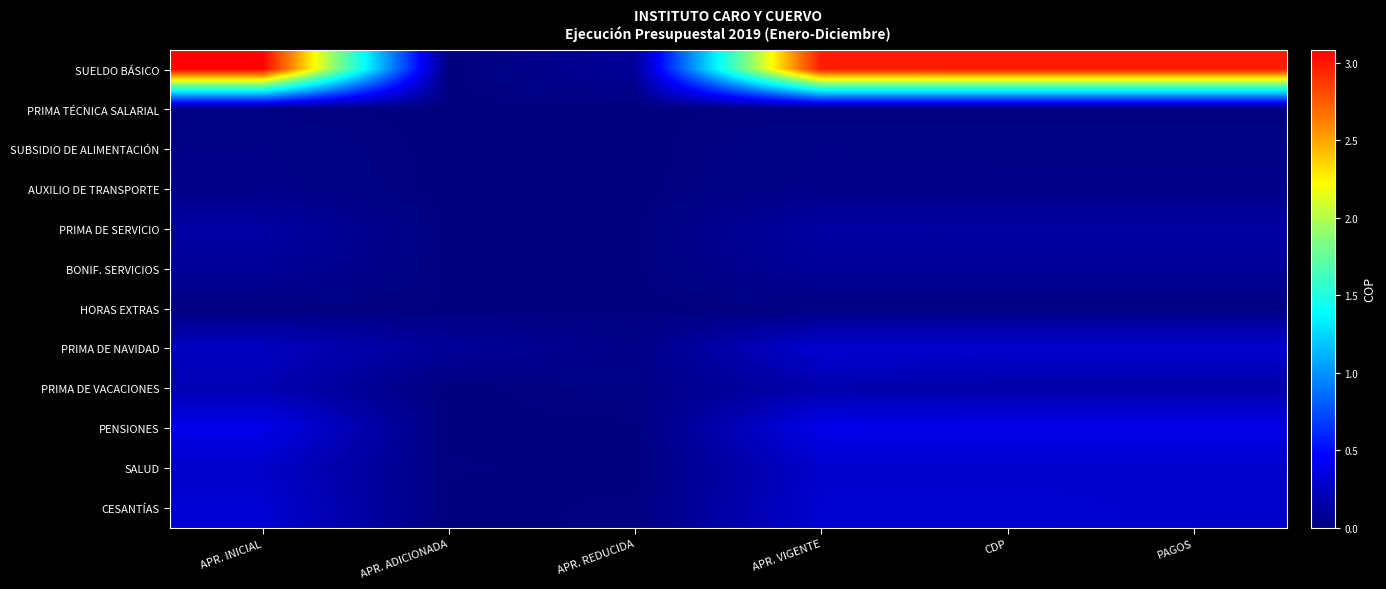

Between APR. REDUCIDA and CDP, which series saw the biggest shift?

SUELDO BÁSICO